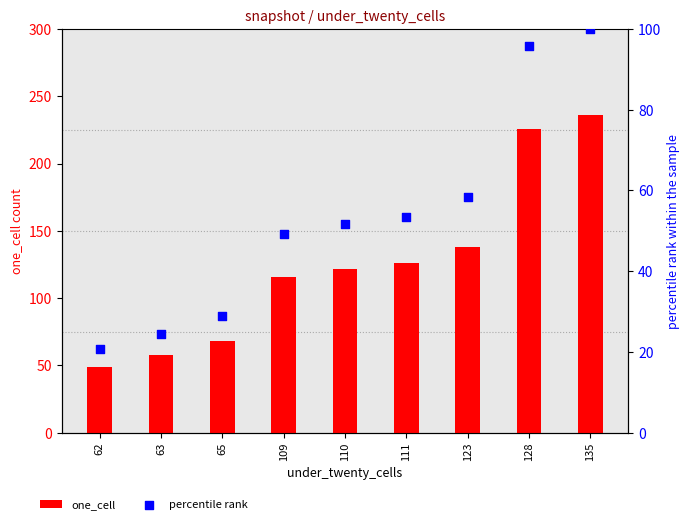

What are all the series names shown in the legend?

one_cell, percentile rank